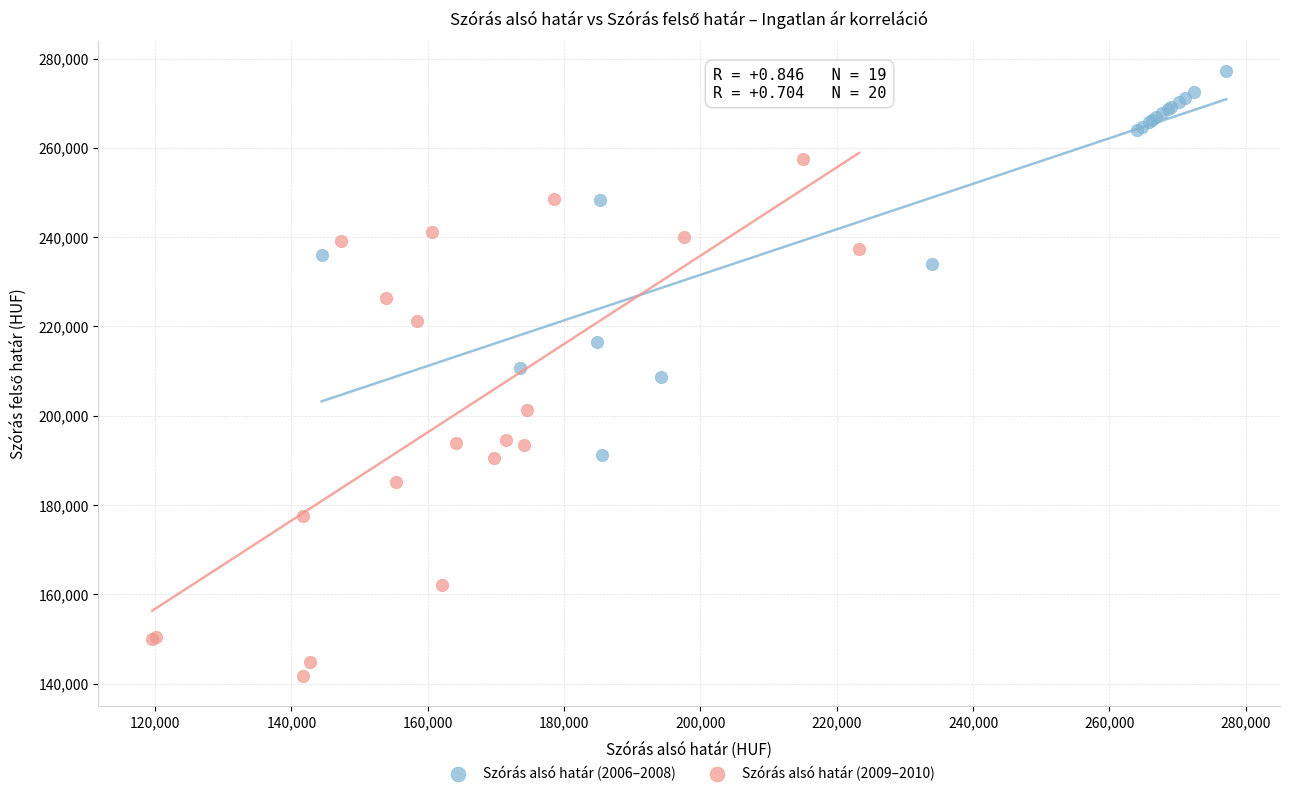

Which series contains the lowest Y value?

Szórás alsó határ (2009–2010)